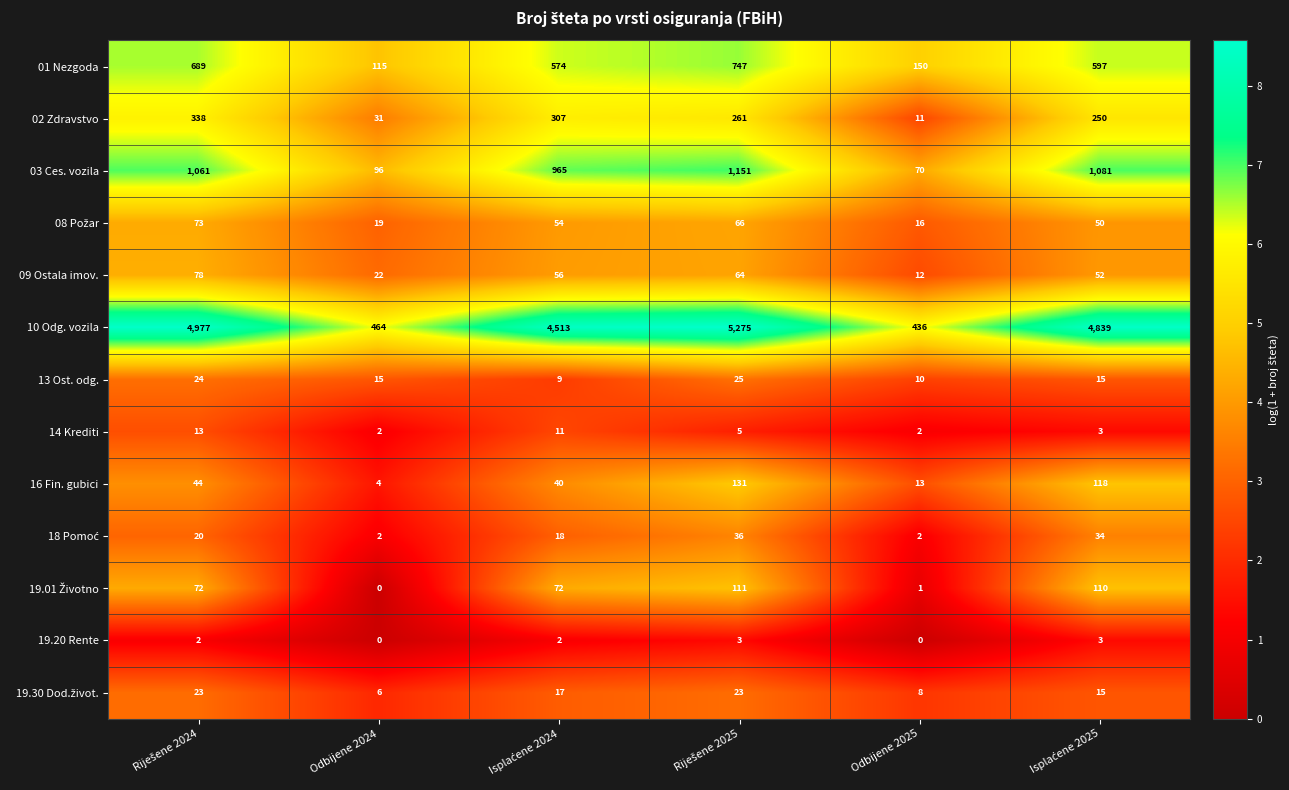

What is the sum of the 16 Fin. gubici values at Odbijene 2024 and Odbijene 2025?

17